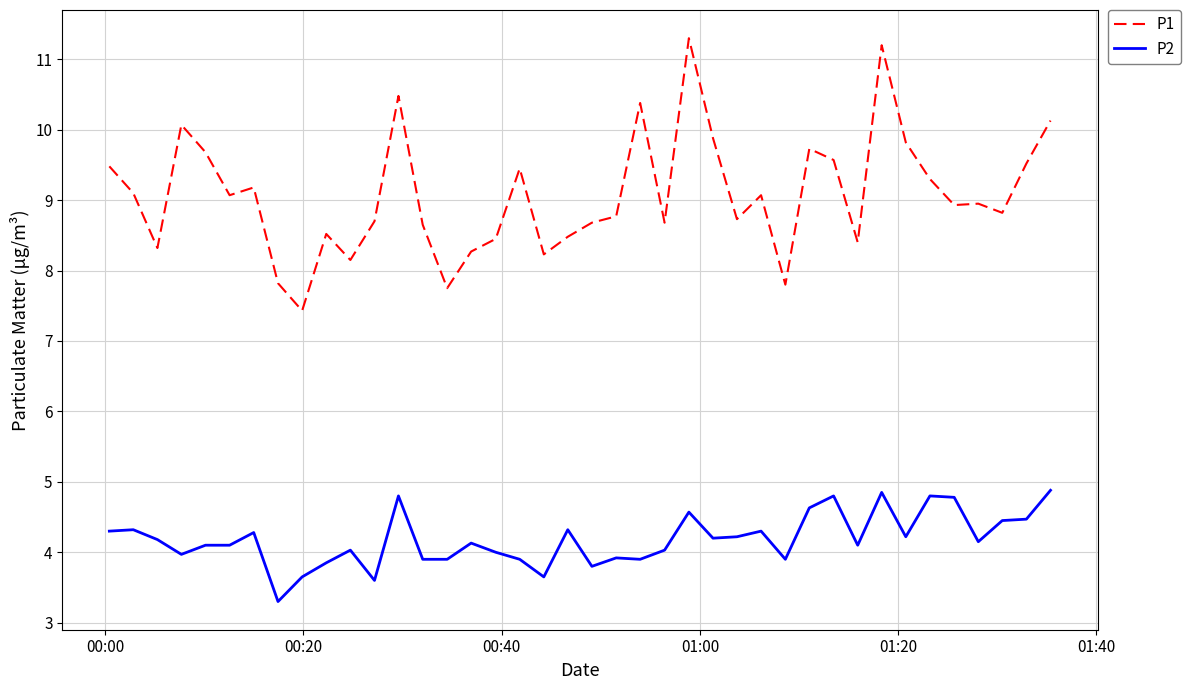

What is the greatest value displayed?

11.3